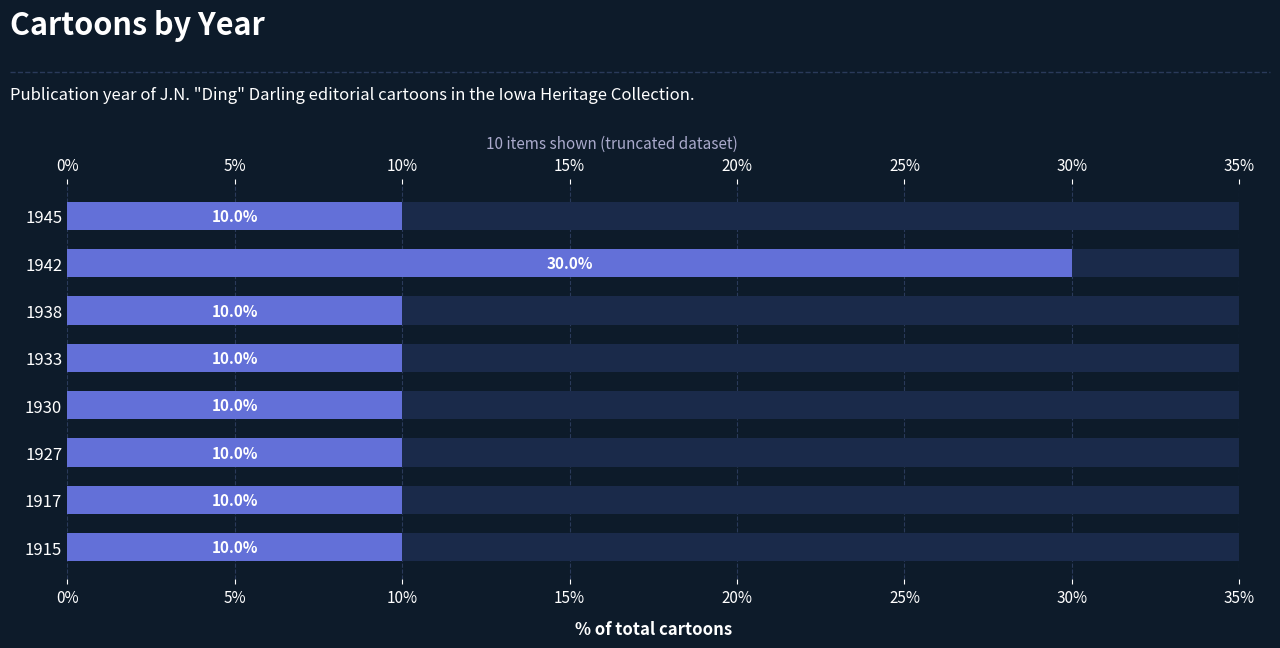

How many series are shown in this chart?

1